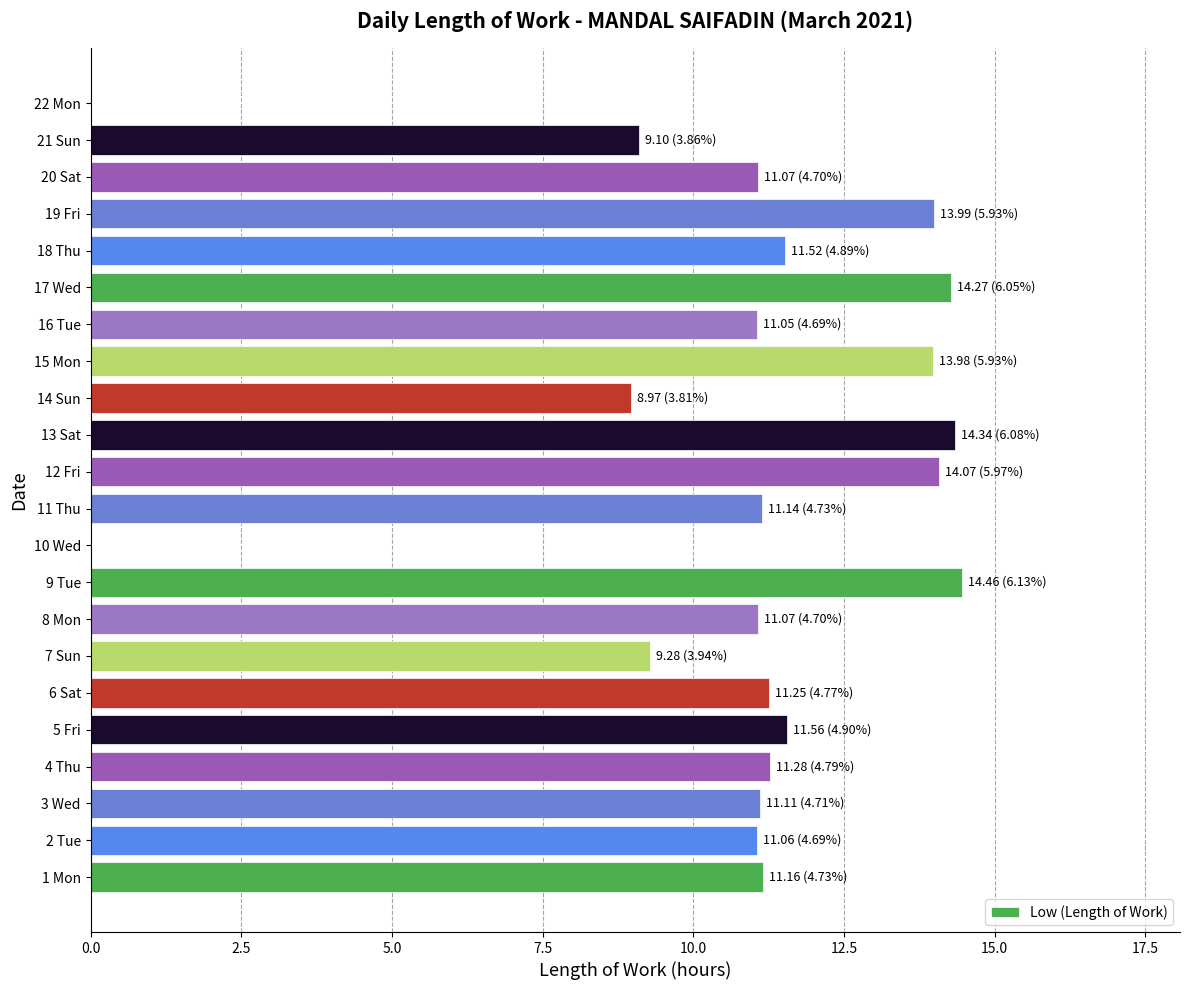

Are the bars grouped side by side (vs. stacked)?

No